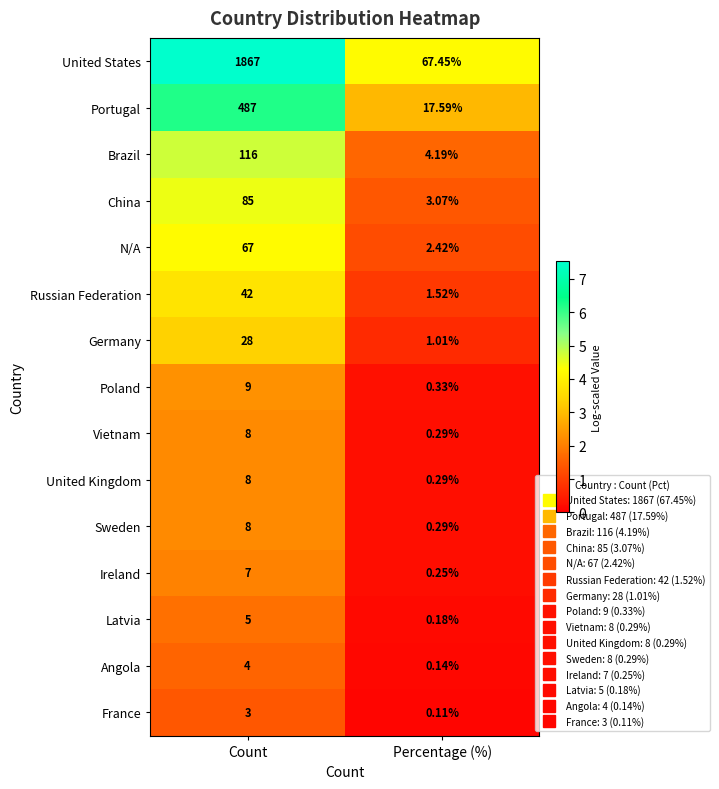

How many values in the Angola series are below 4?

1